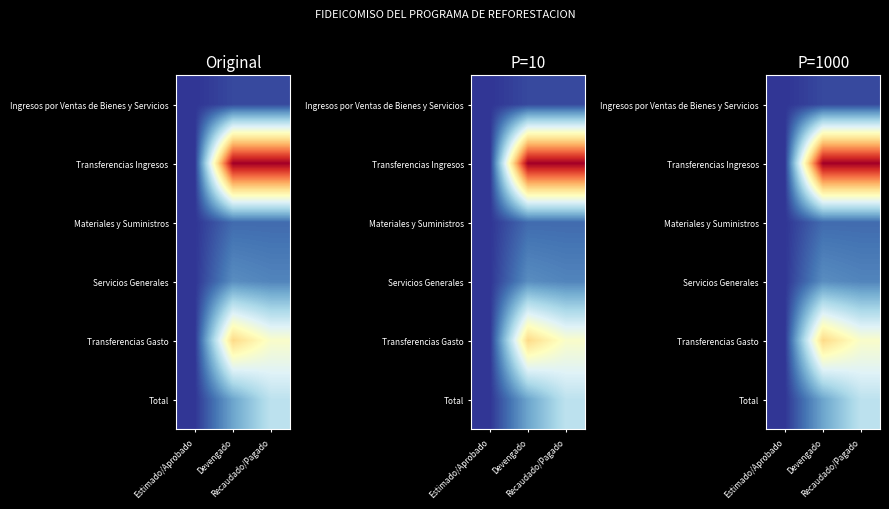

Rank the categories by Total value from lowest to highest.

Estimado/Aprobado, Devengado, Recaudado/Pagado